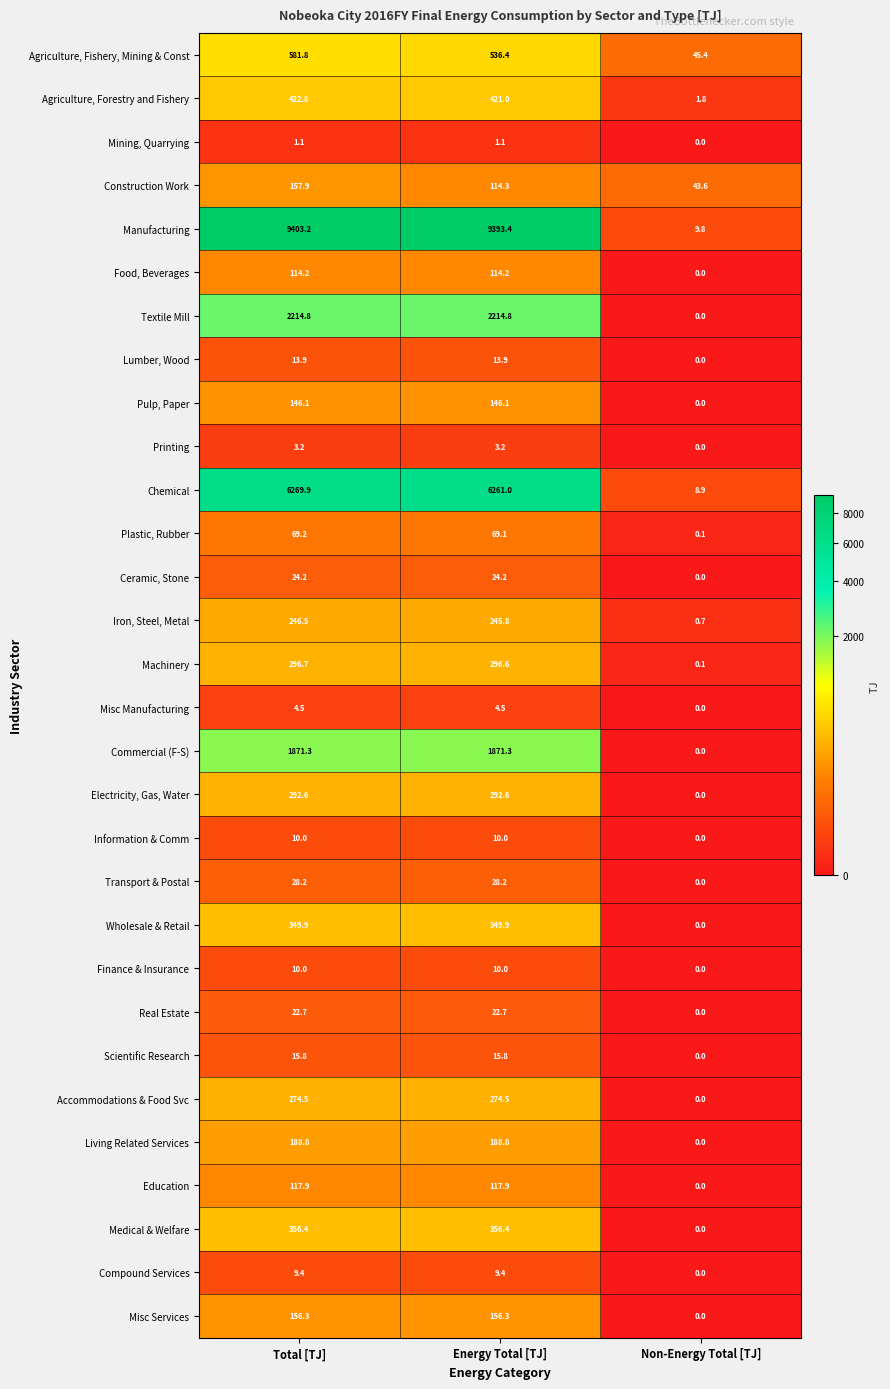

What is the highest value of the Electricity, Gas, Water series?

292.6